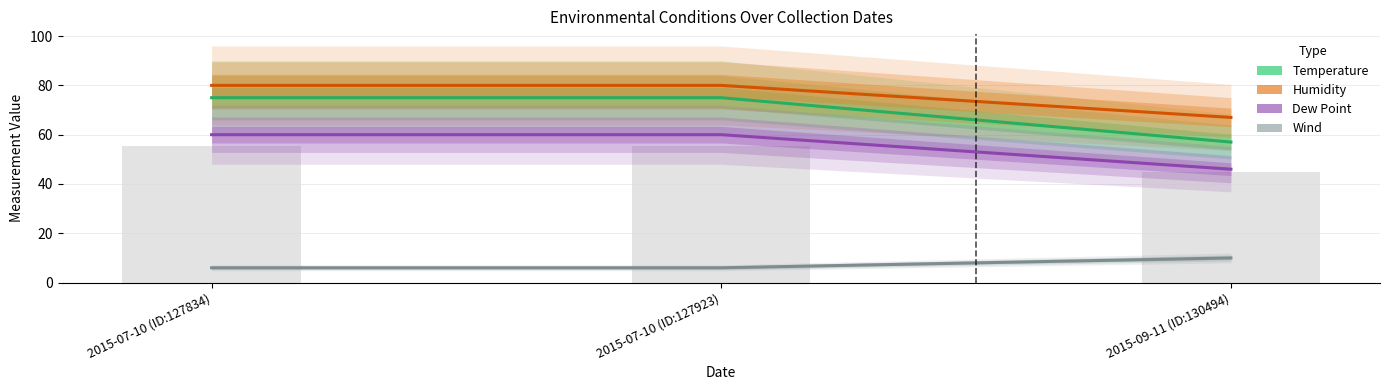

What position from the right is 2015-07-10 (ID:127923)?

2